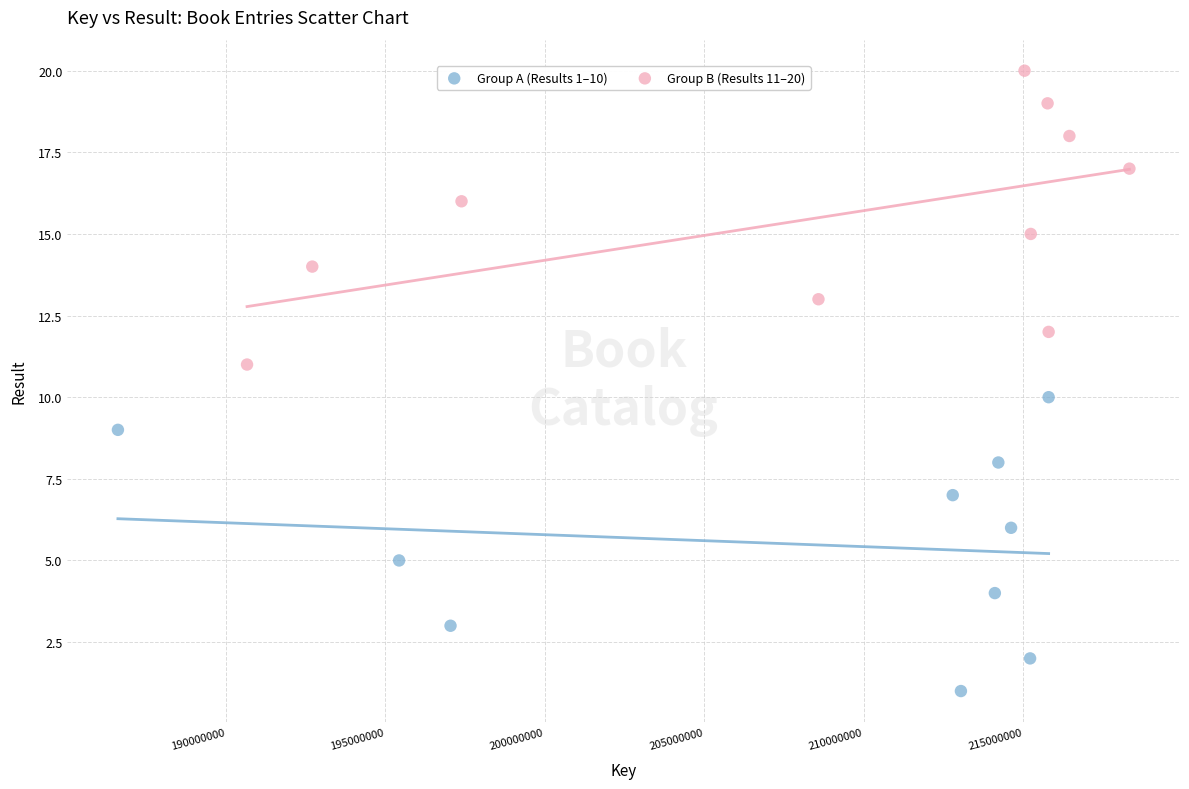

Which series reaches the maximum Y coordinate?

Group B (Results 11–20)